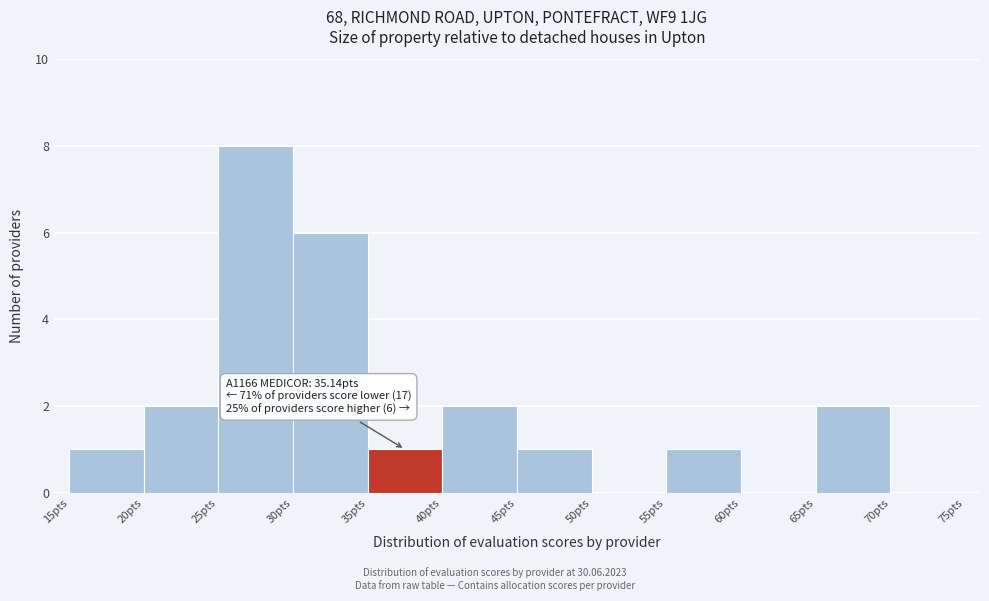

Over which range of the x-axis is the bar tallest?

25 to 30